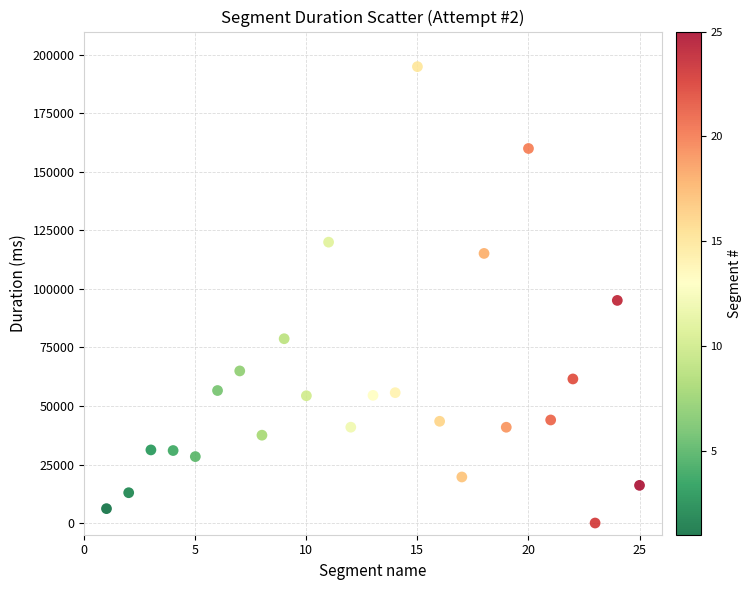

What is the range of Y values (max minus min)?

195000